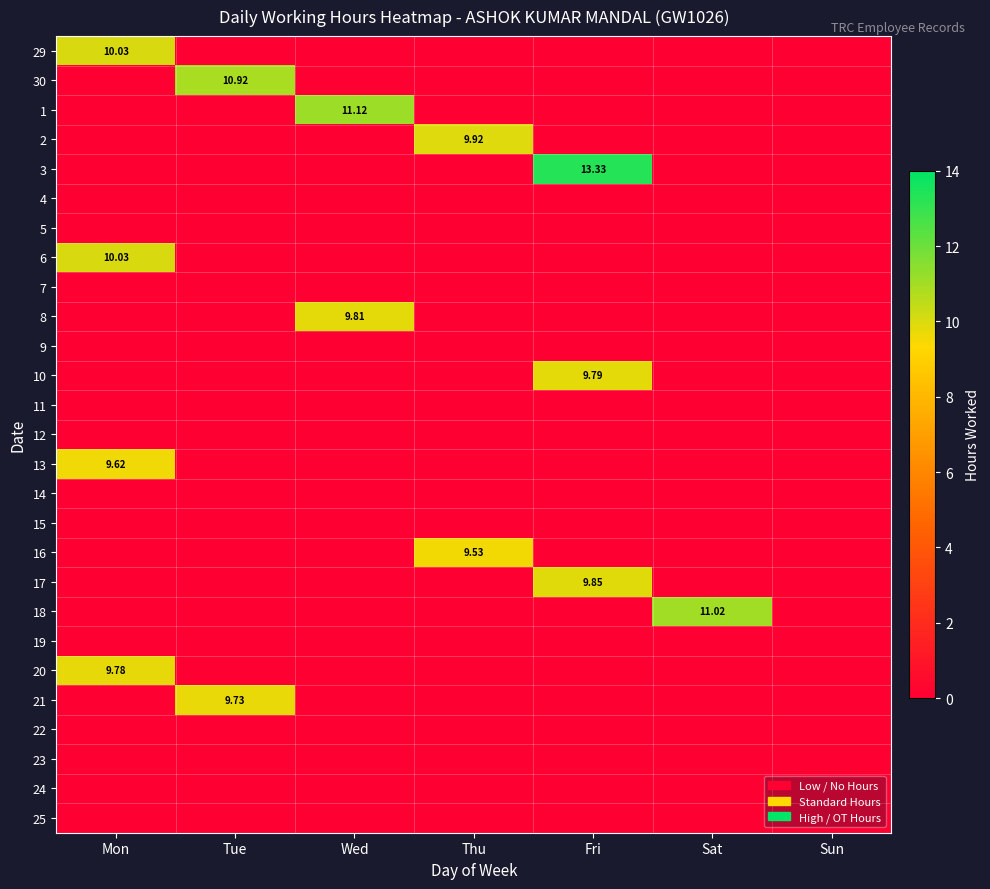

Rank the categories by 24 value from highest to lowest.

Mon, Tue, Wed, Thu, Fri, Sat, Sun